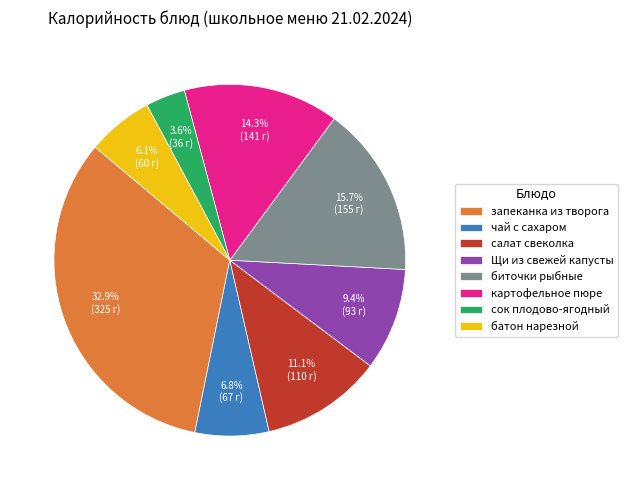

Between чай с сахаром and сок плодово-ягодный, which is larger?

чай с сахаром